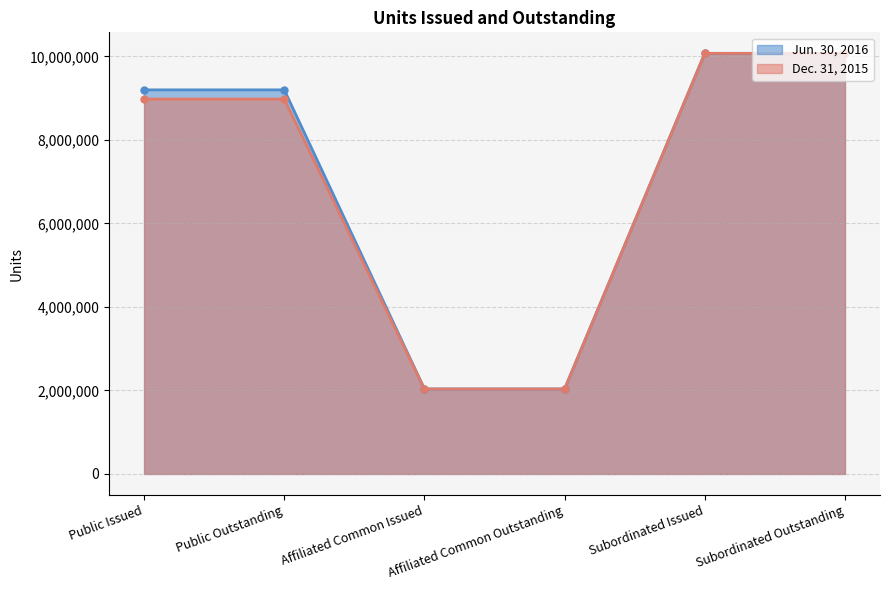

What is the total value across all series at Affiliated Common Outstanding?

4068756